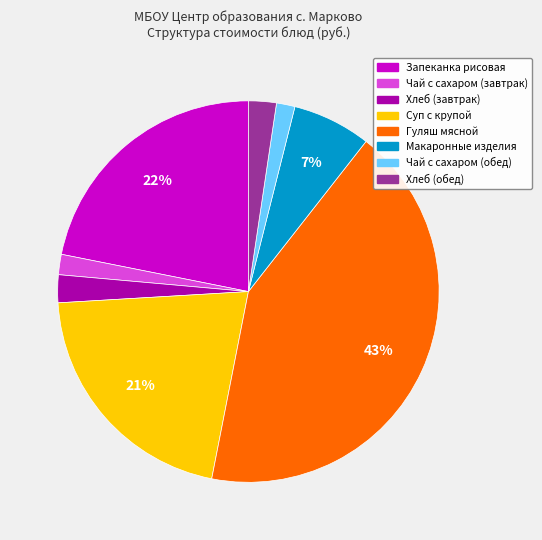

Which slice is the largest?

Гуляш мясной